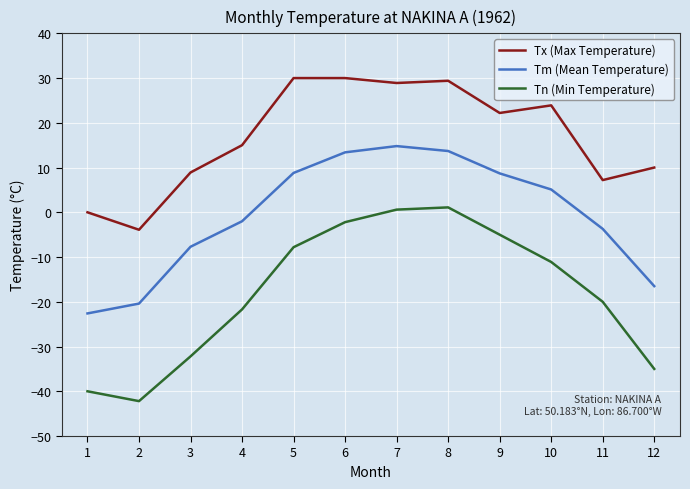

What is the maximum value shown in the chart?

30.0